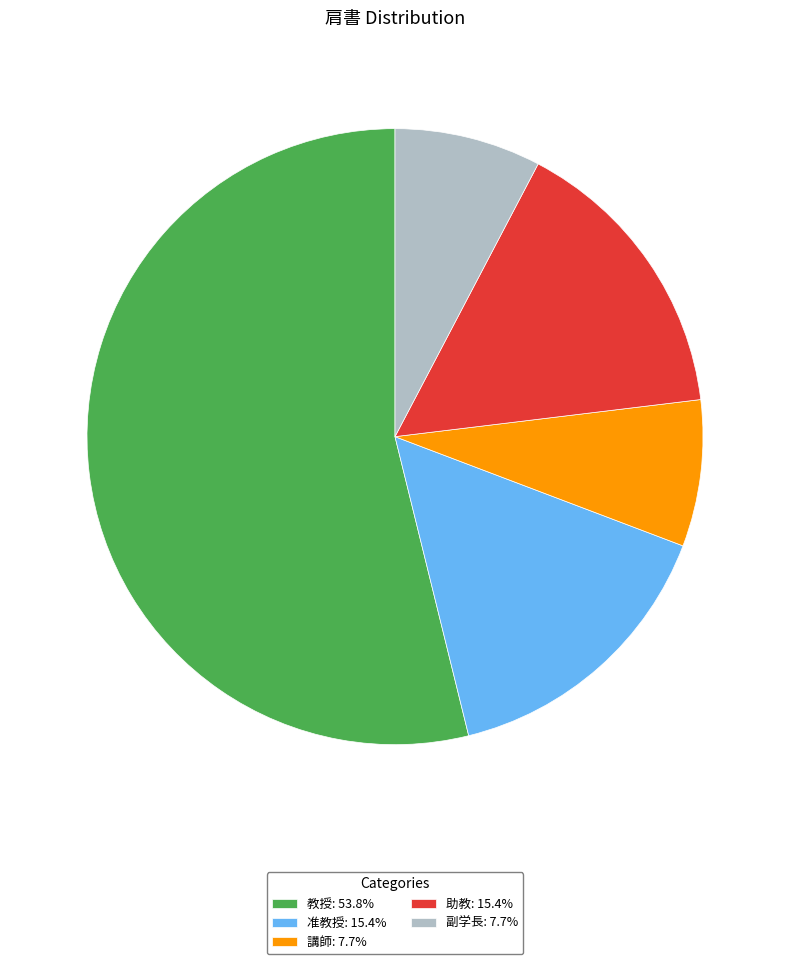

Combined, do 講師: 7.7% and 准教授: 15.4% account for over 50%?

No